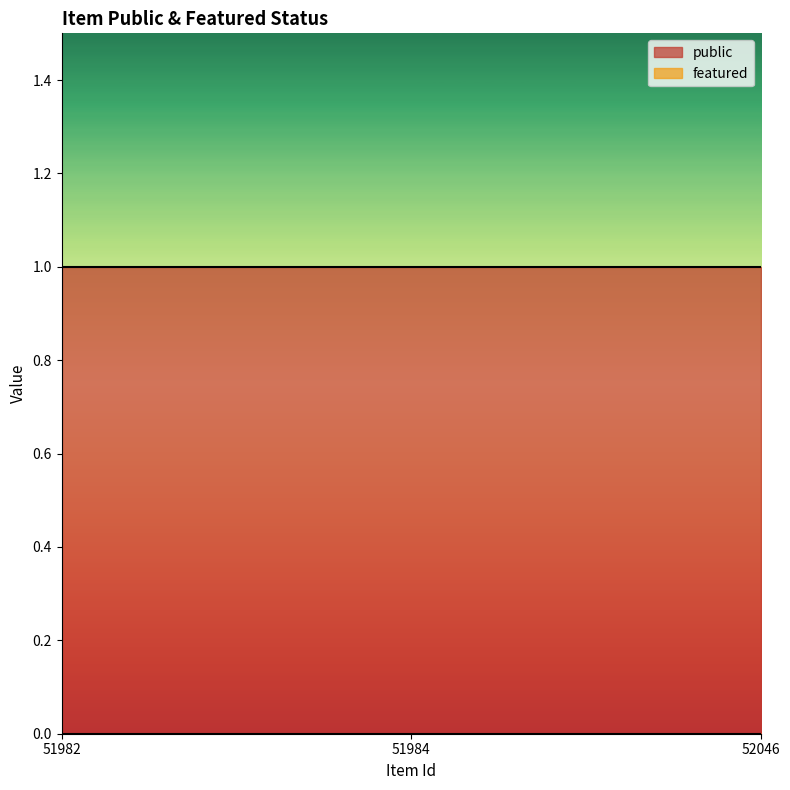

Which category has the highest value in the featured series?

51982